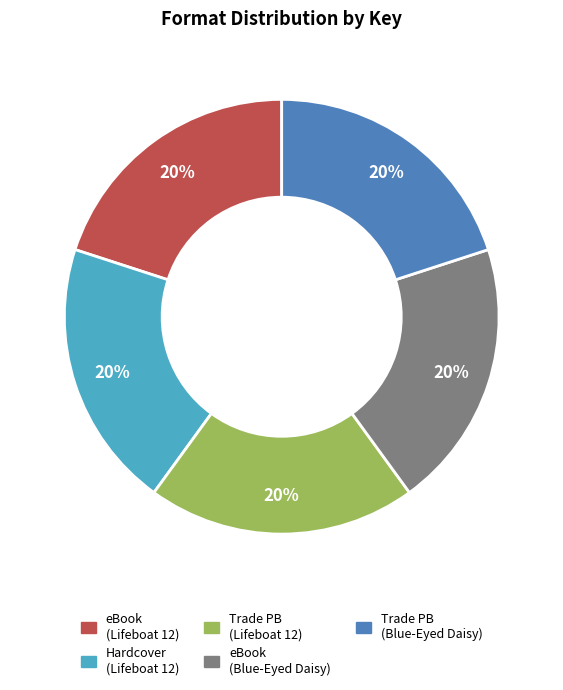

Combined, do Hardcover (Lifeboat 12) and eBook (Blue-Eyed Daisy) account for over 50%?

No